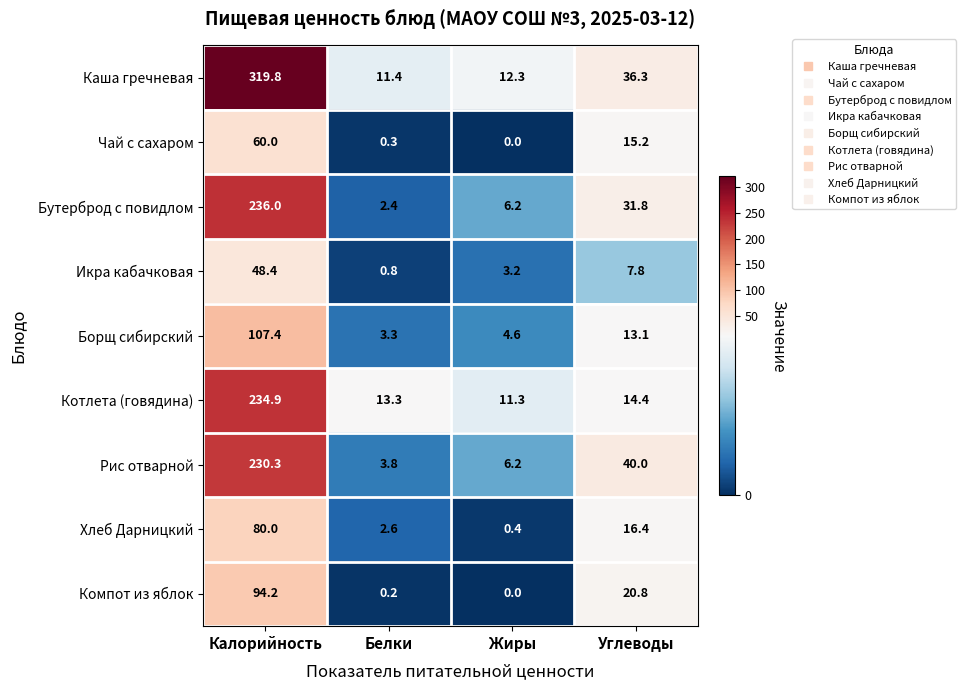

Is it true that Рис отварной equals 230.3 at Калорийность?

True